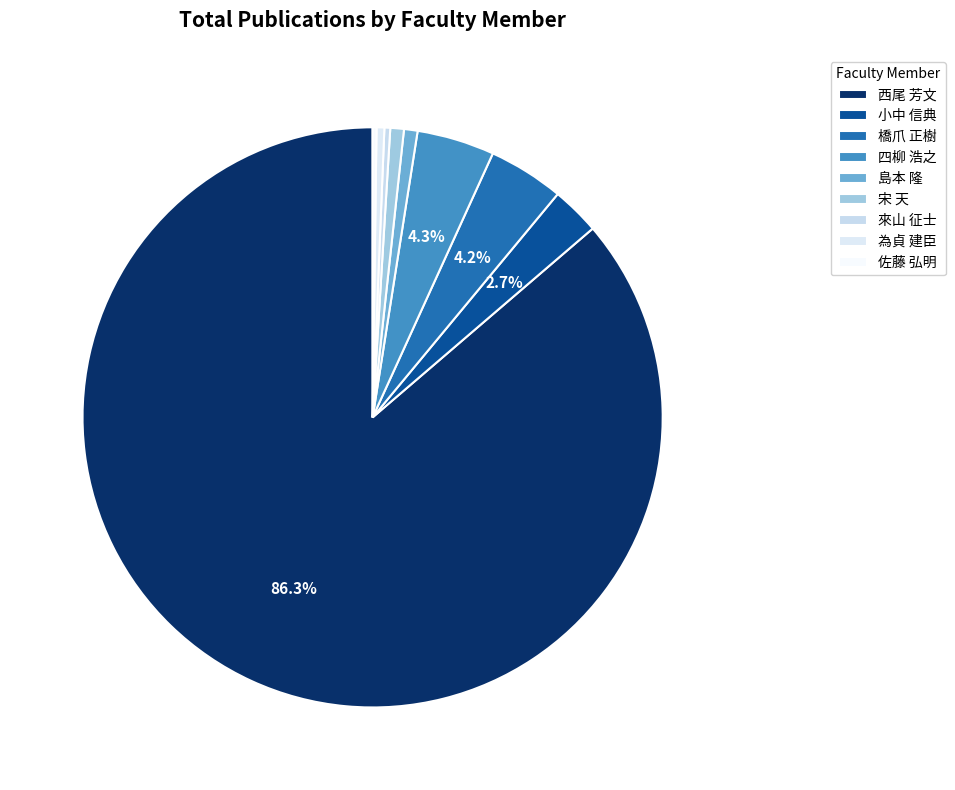

What is the smallest slice in the pie chart?

佐藤 弘明